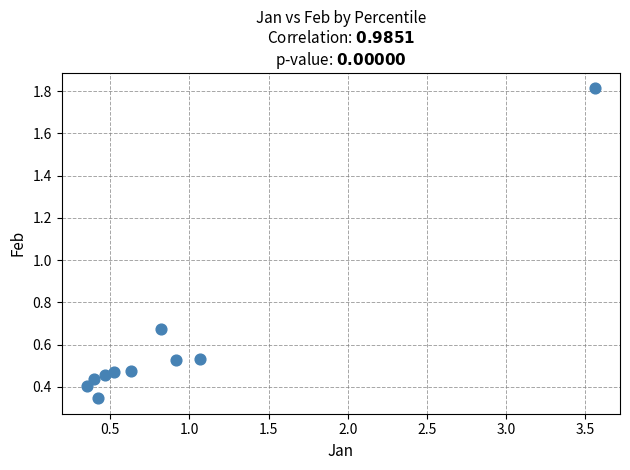

What is the average X value?

0.9